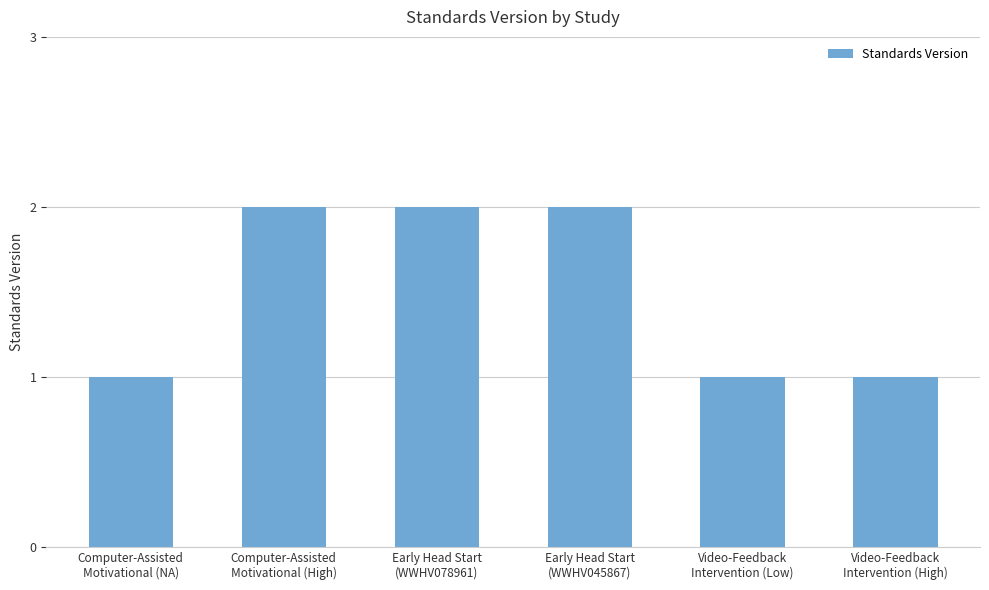

What is the label of the 2nd bar from the right?

Video-Feedback
Intervention (Low)